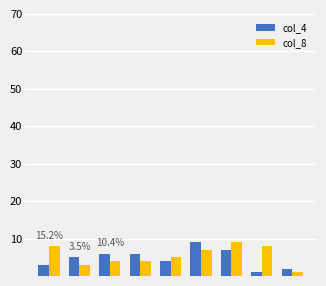

Reading right to left, extract all data points from this chart.

col_4: 2	1	7	9	4	6	6	5	3
col_8: 1	8	9	7	5	4	4	3	8